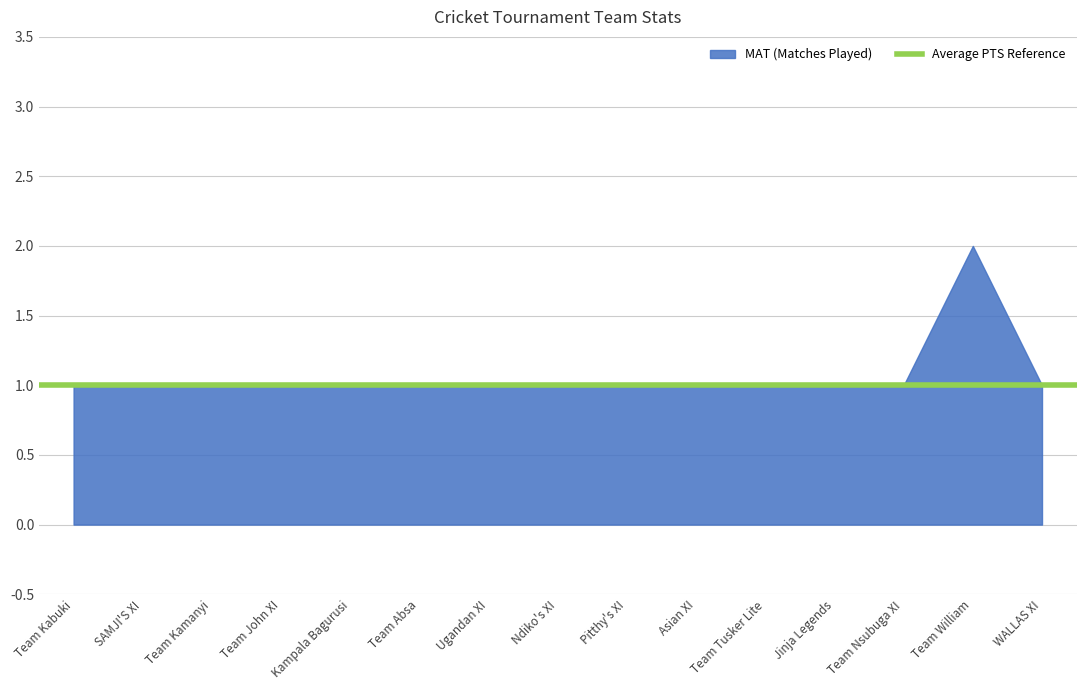

In MAT, how many points are higher than both neighbors (excluding endpoints)?

1